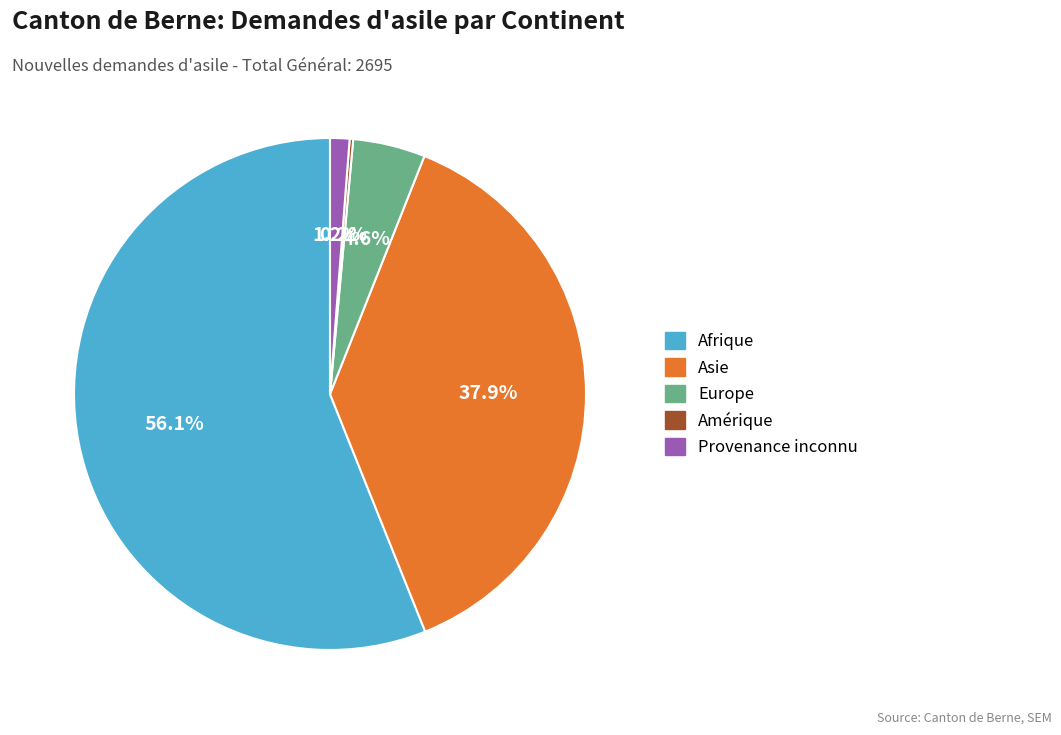

How much of the chart is everything except Europe?

95.4%